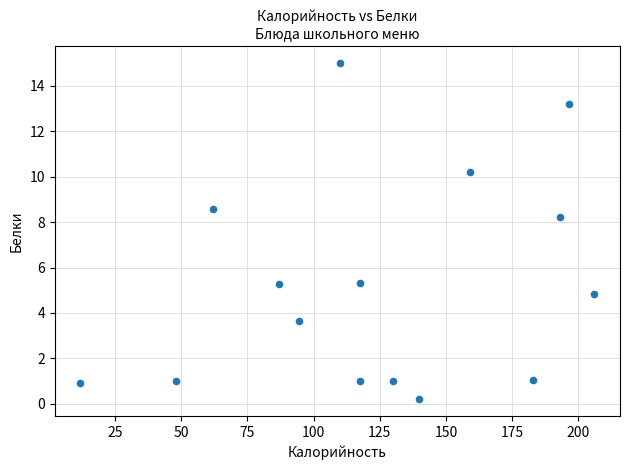

What is the range of X values (max minus min)?

194.0